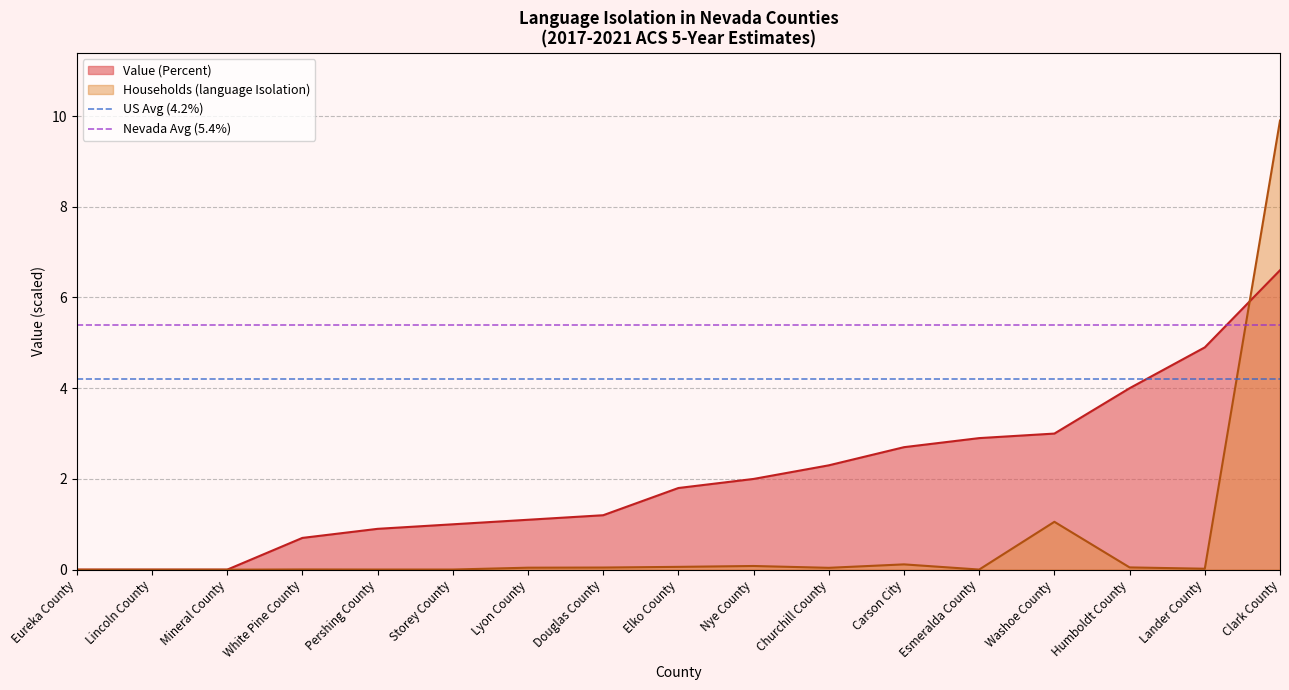

Read the US Avg (4.2%) value at Lincoln County.

4.2